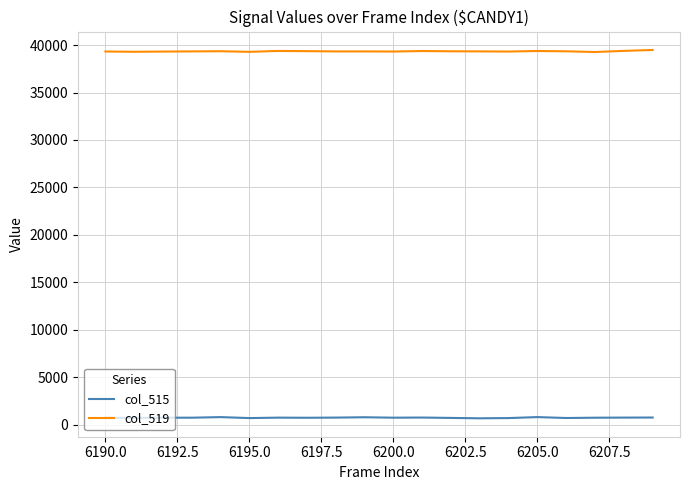

Which series has the largest total across all categories?

col_519